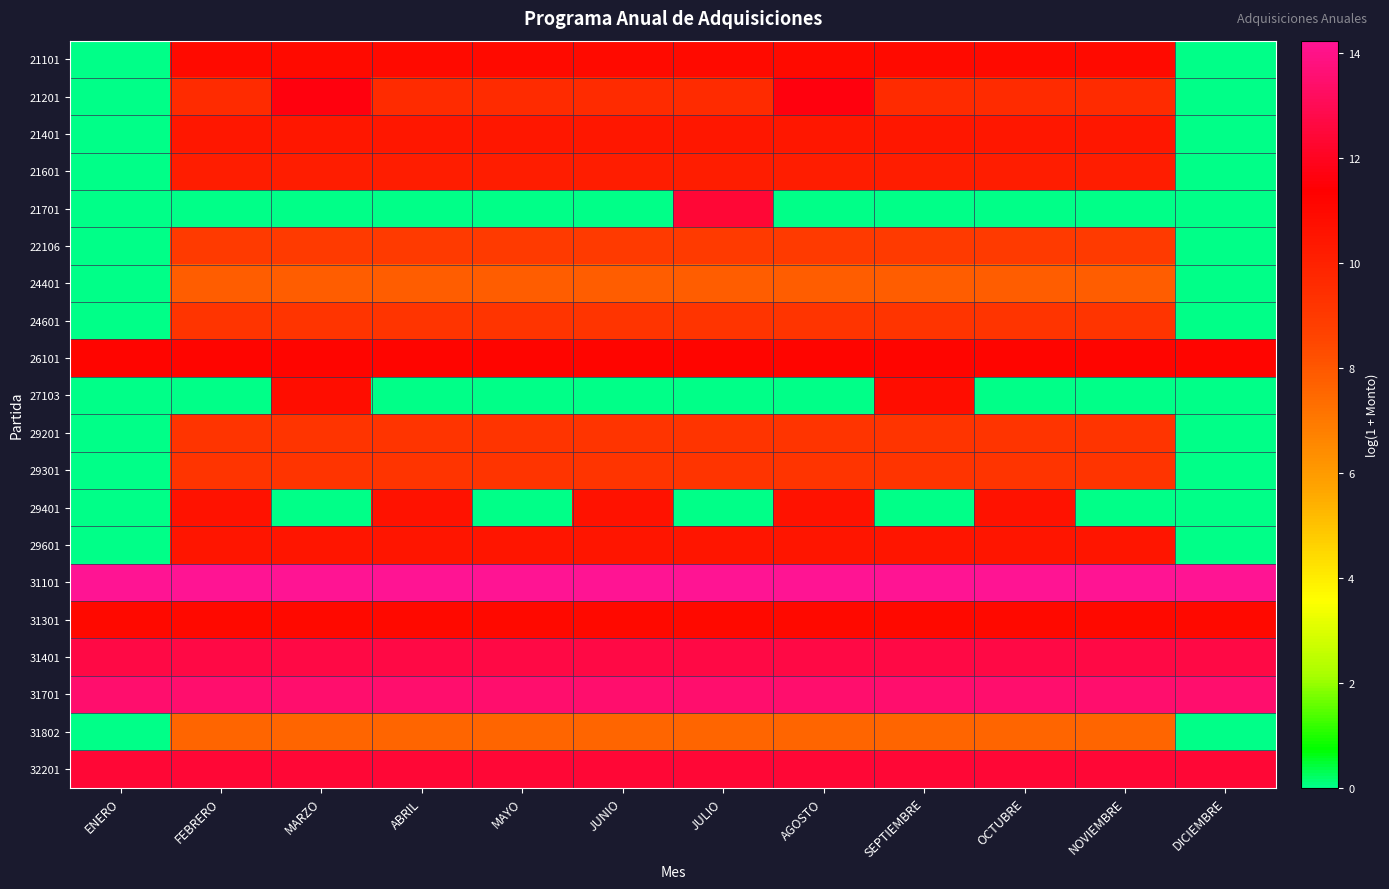

At which category does the chart reach its peak across all series?

ENERO